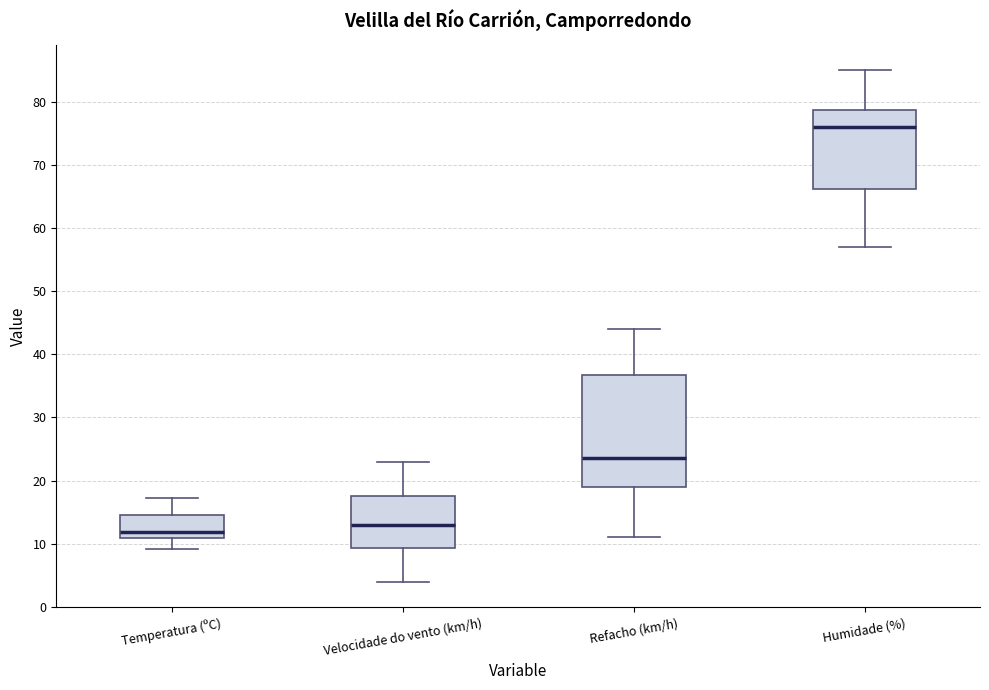

Where does the lower whisker of the box for Refacho (km/h) end on the y-axis? The values are not printed on the chart, so give them approximately, as read against the axis.

11